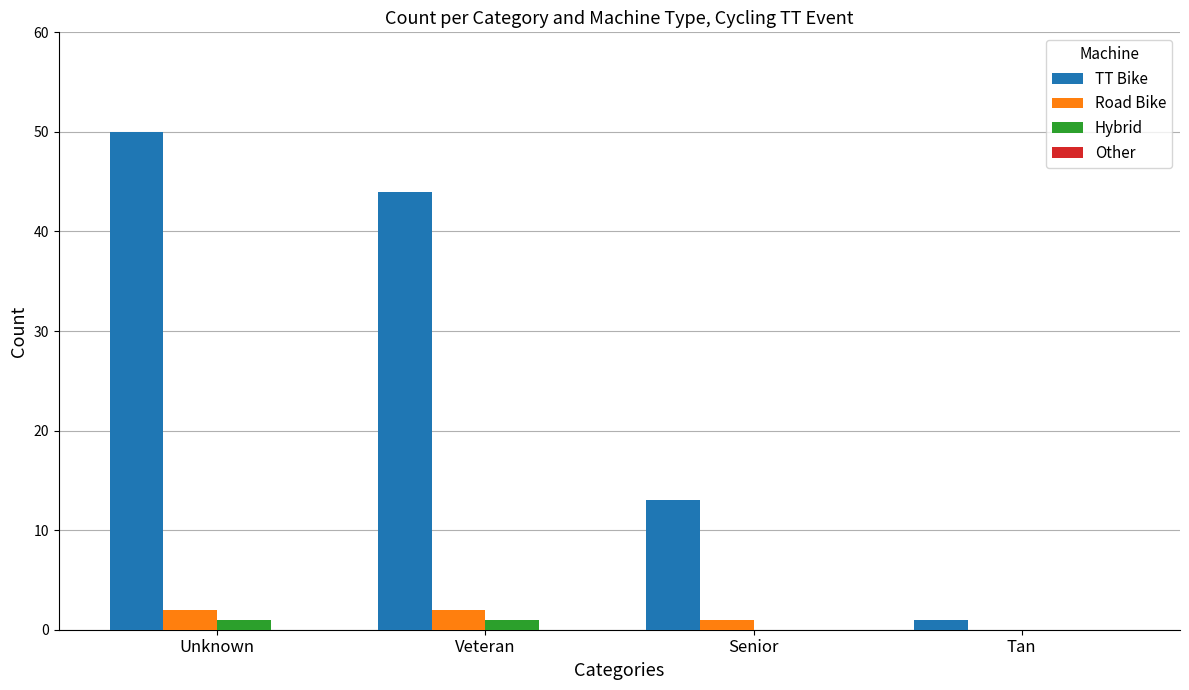

Is it true that TT Bike equals 13 at Senior?

True